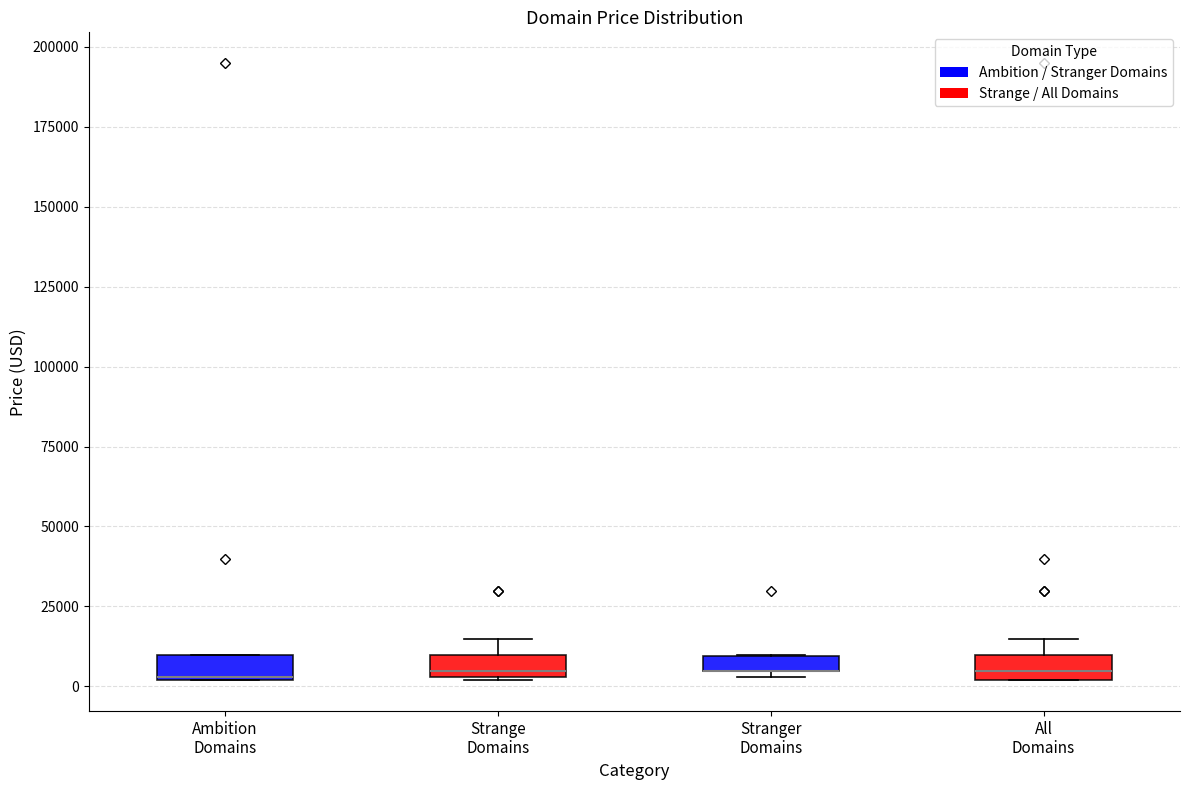

Where is the upper edge of the box for Strange Domains on the y-axis? The values are not printed on the chart, so give them approximately, as read against the axis.

10000